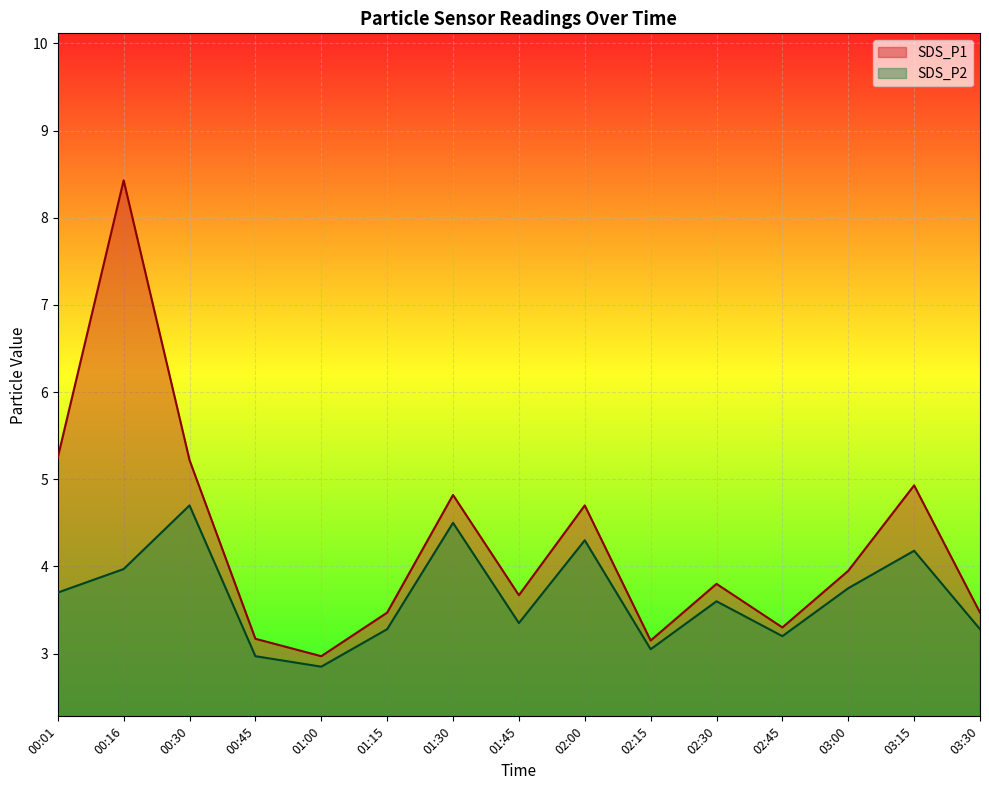

Rank the series by their maximum value, from lowest to highest.

SDS_P2, SDS_P1